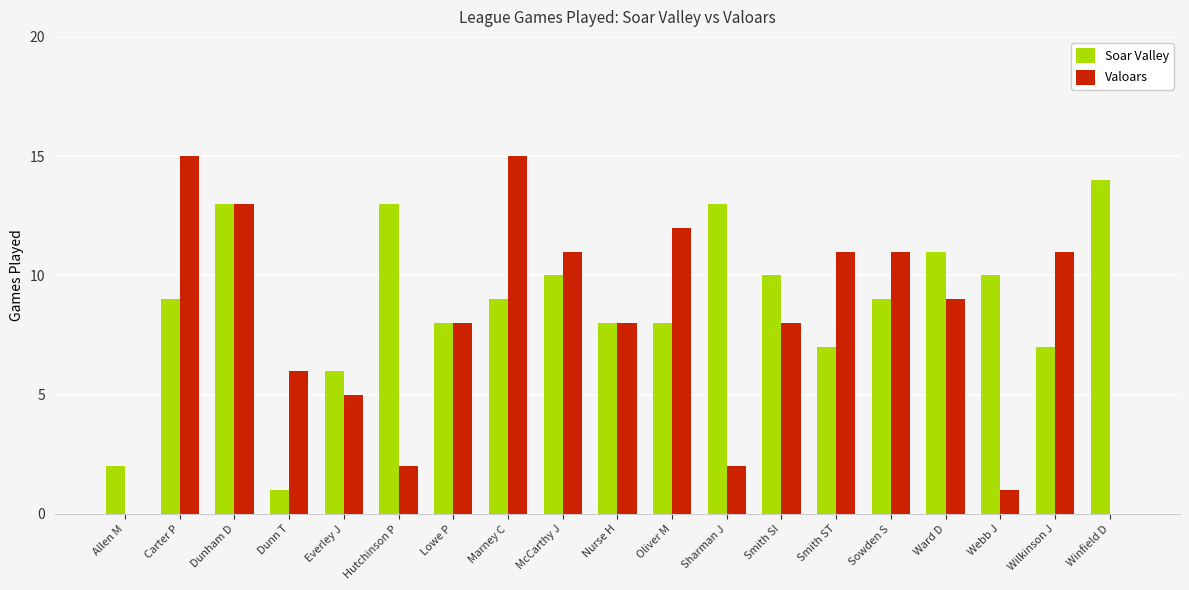

Between Marney C and Nurse H, which series saw the biggest shift?

Valoars